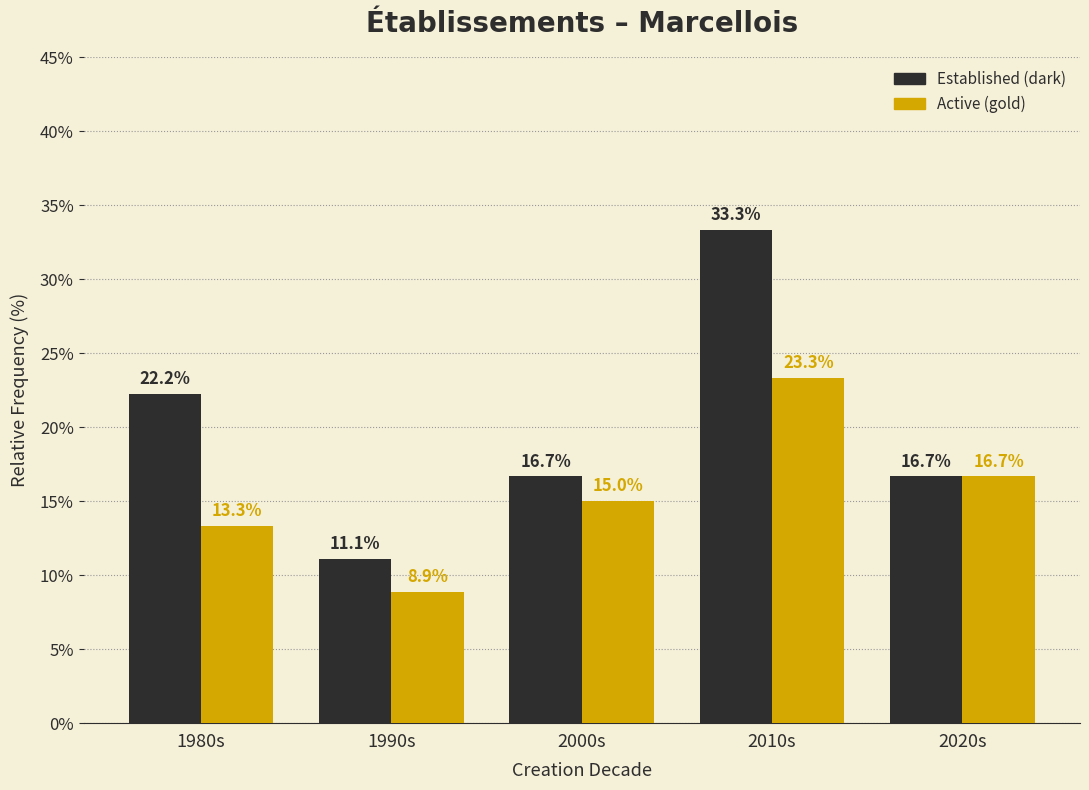

Reading left to right, list all the values displayed in this chart.

Established (dark): 22.2	11.1	16.7	33.3	16.7
Active (gold): 13.3	8.9	15.0	23.3	16.7